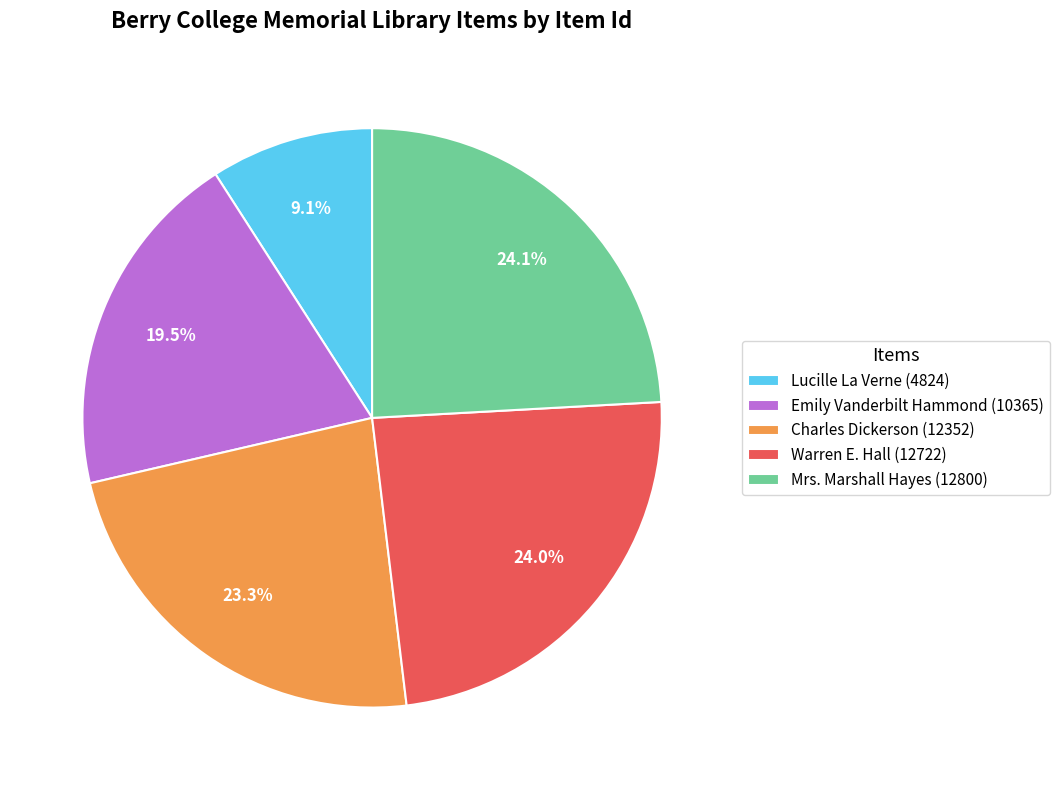

Count the number of slices in the pie.

5